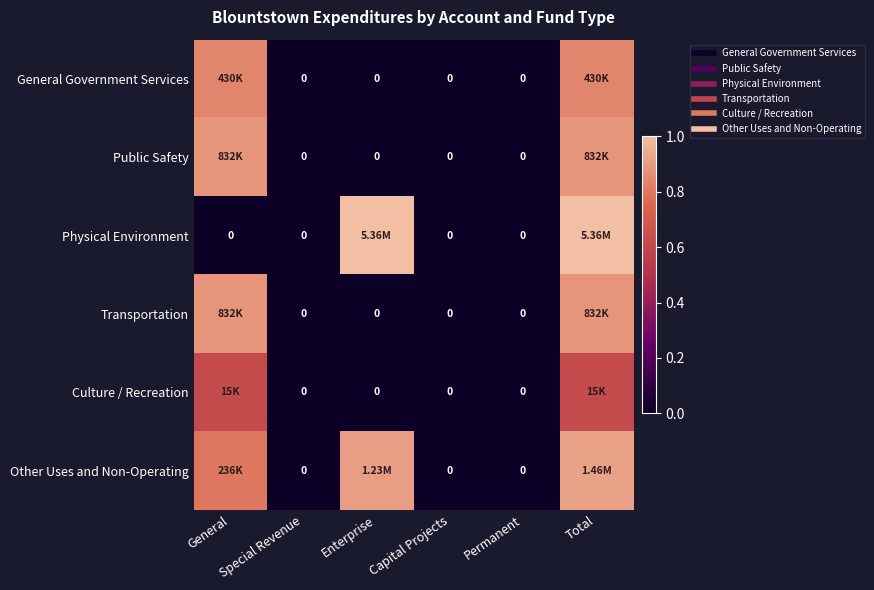

List the series in order of their peak value, highest first.

Physical Environment, Other Uses and Non-Operating, Transportation, Public Safety, General Government Services, Culture / Recreation